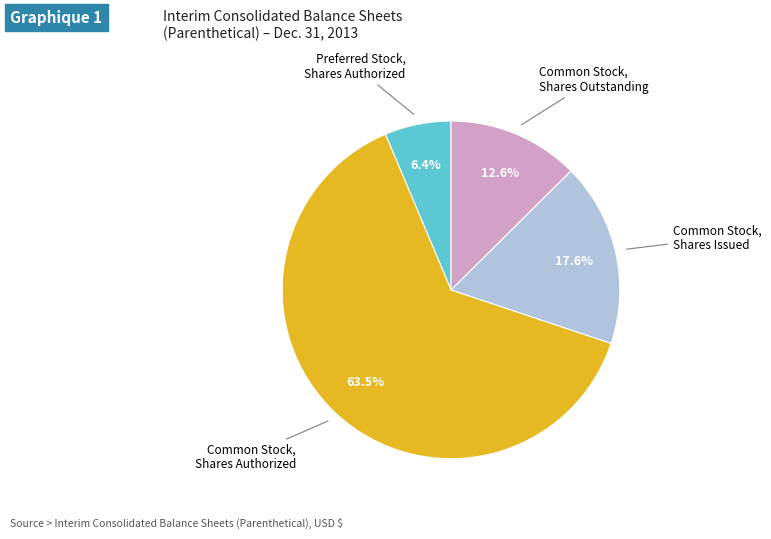

How many slices are in this pie chart?

4